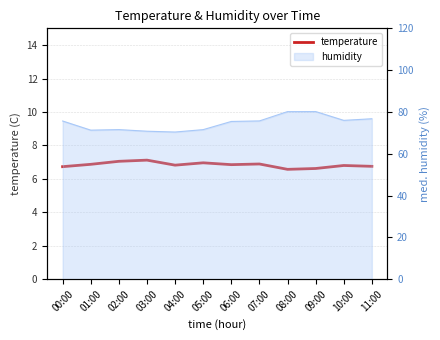

What is the sum of all values?

82.0